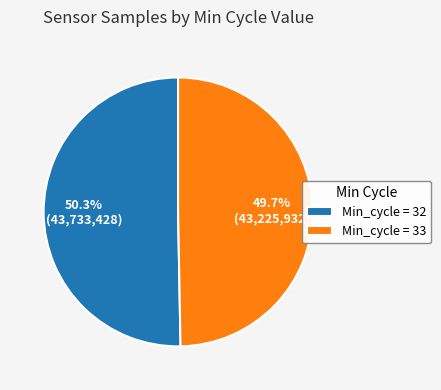

Approximately how many times larger is the value at Min_cycle = 32 compared to Min_cycle = 33?

1.0